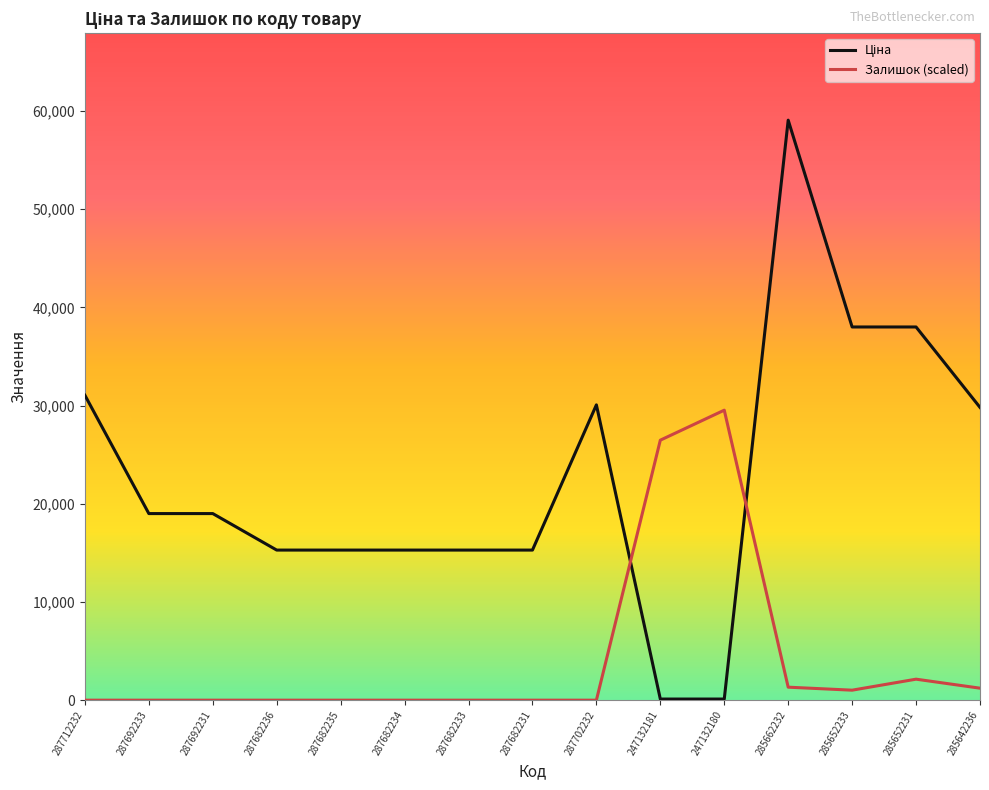

Is this an area chart (filled region under the line)?

No